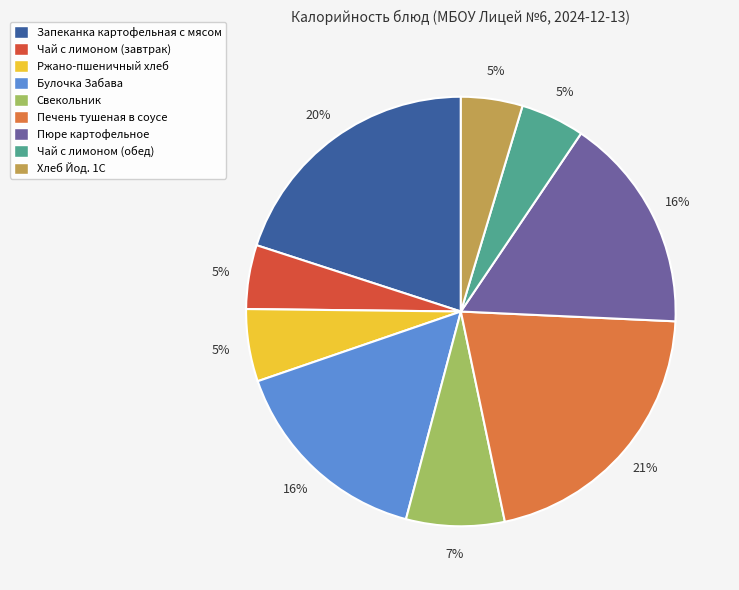

Count the number of slices in the pie.

9